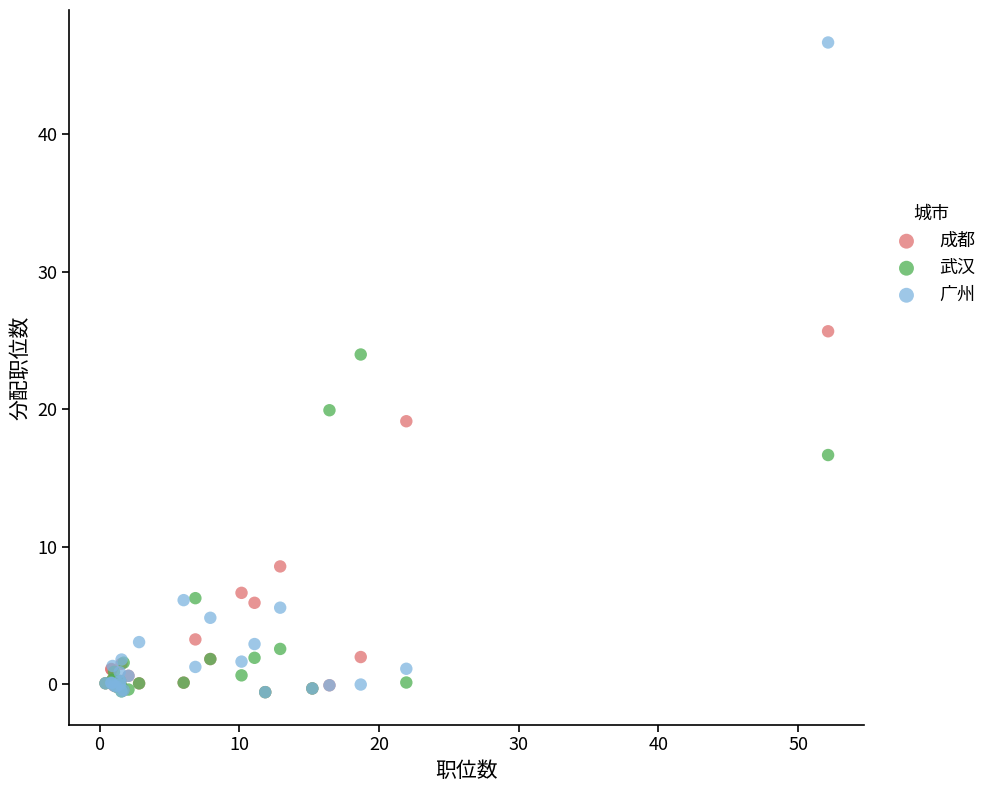

Across all series, what Y value is closest to 23?

24.0